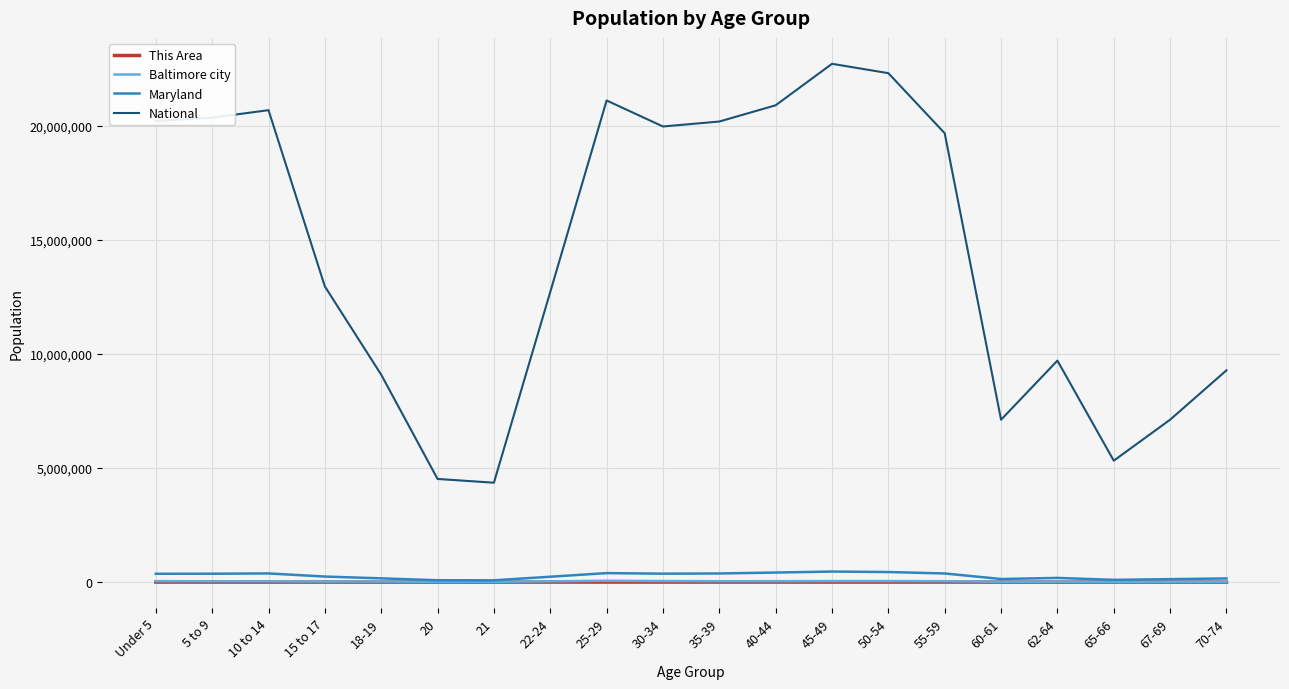

At how many categories does at least one series exceed 17303302?

10